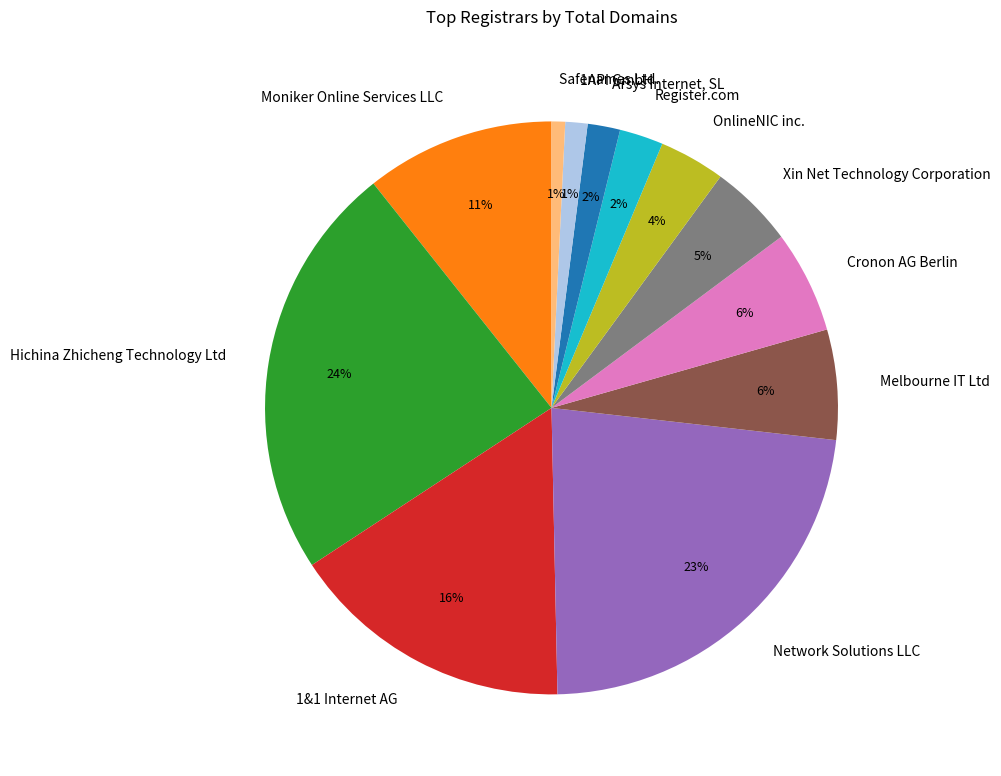

To the nearest percent, what percentage of the pie is Arsys Internet, SL?

2%